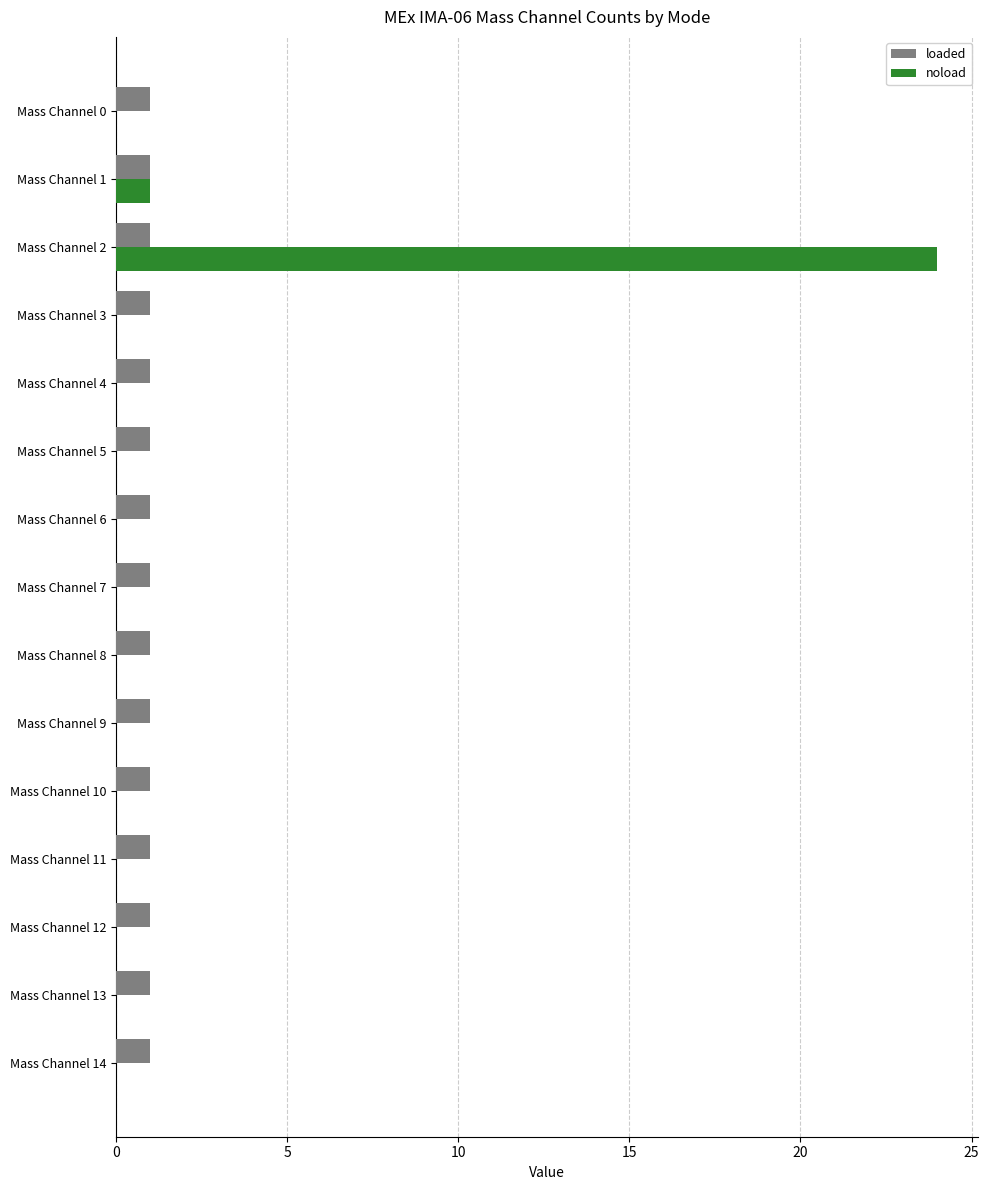

The loaded series shows 1 at Mass Channel 7. True or false?

True